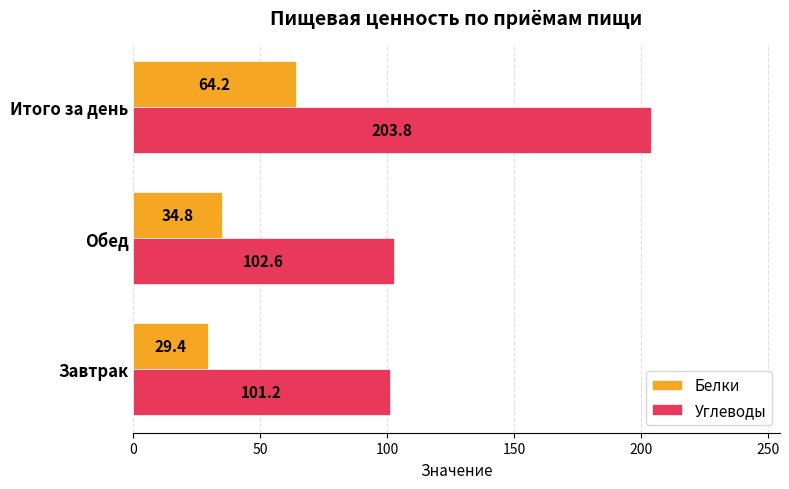

How many categories are shown in the chart?

3